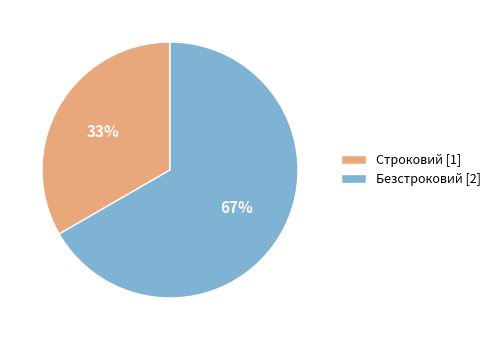

To the nearest percent, what is the combined percentage of Строковий and Безстроковий?

100%